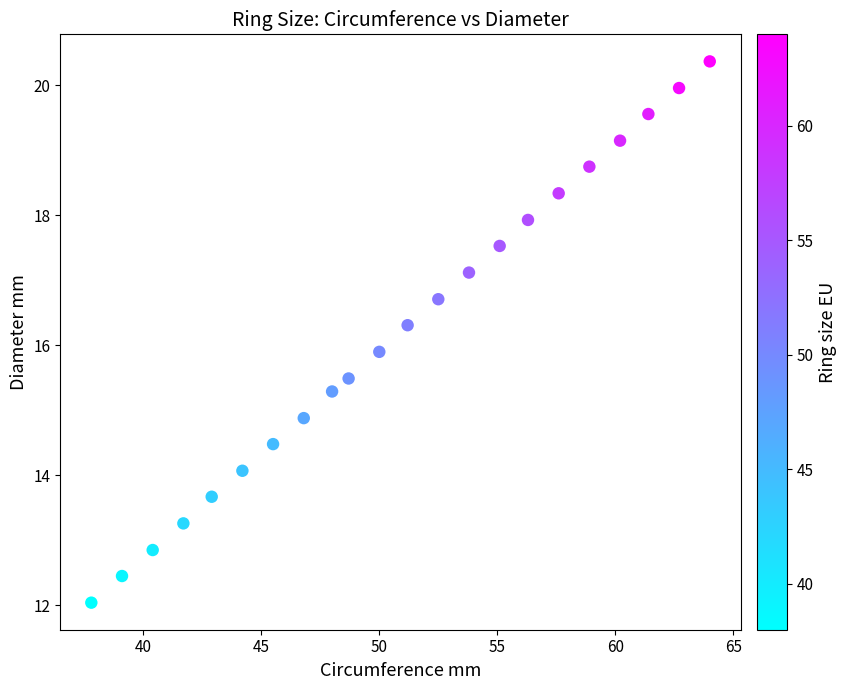

What Y value in the scatter plot is closest to 16?

15.9